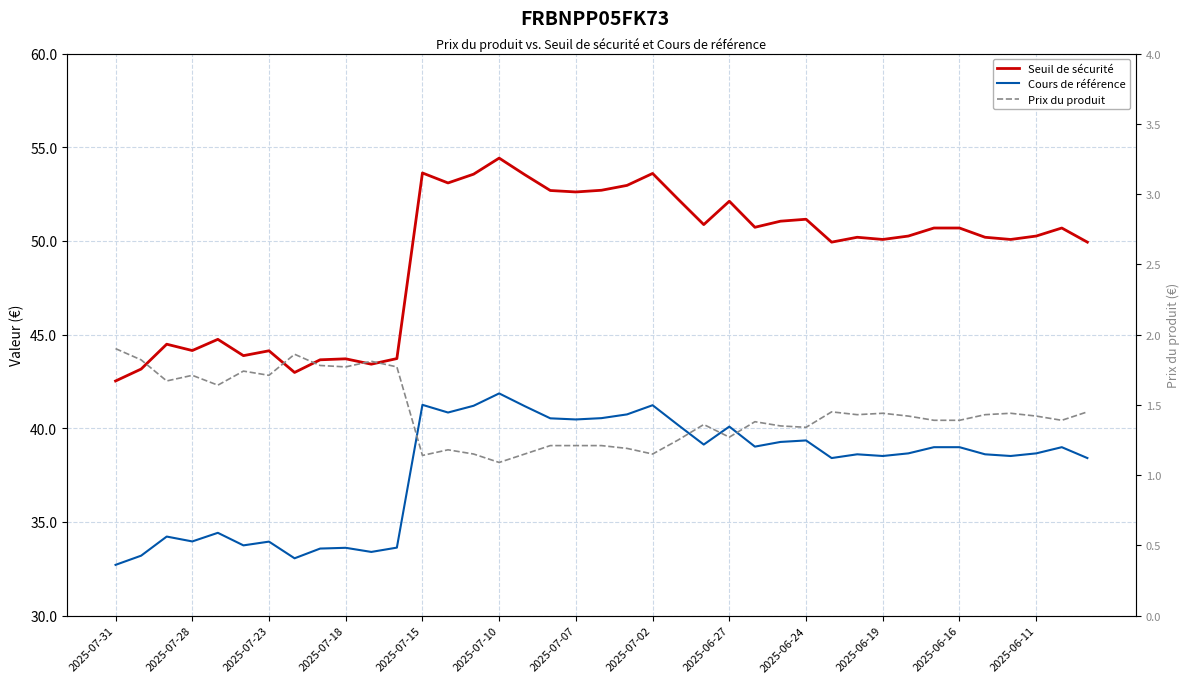

What is the difference between the maximum and second lowest values in the Cours de référence series?

8.8